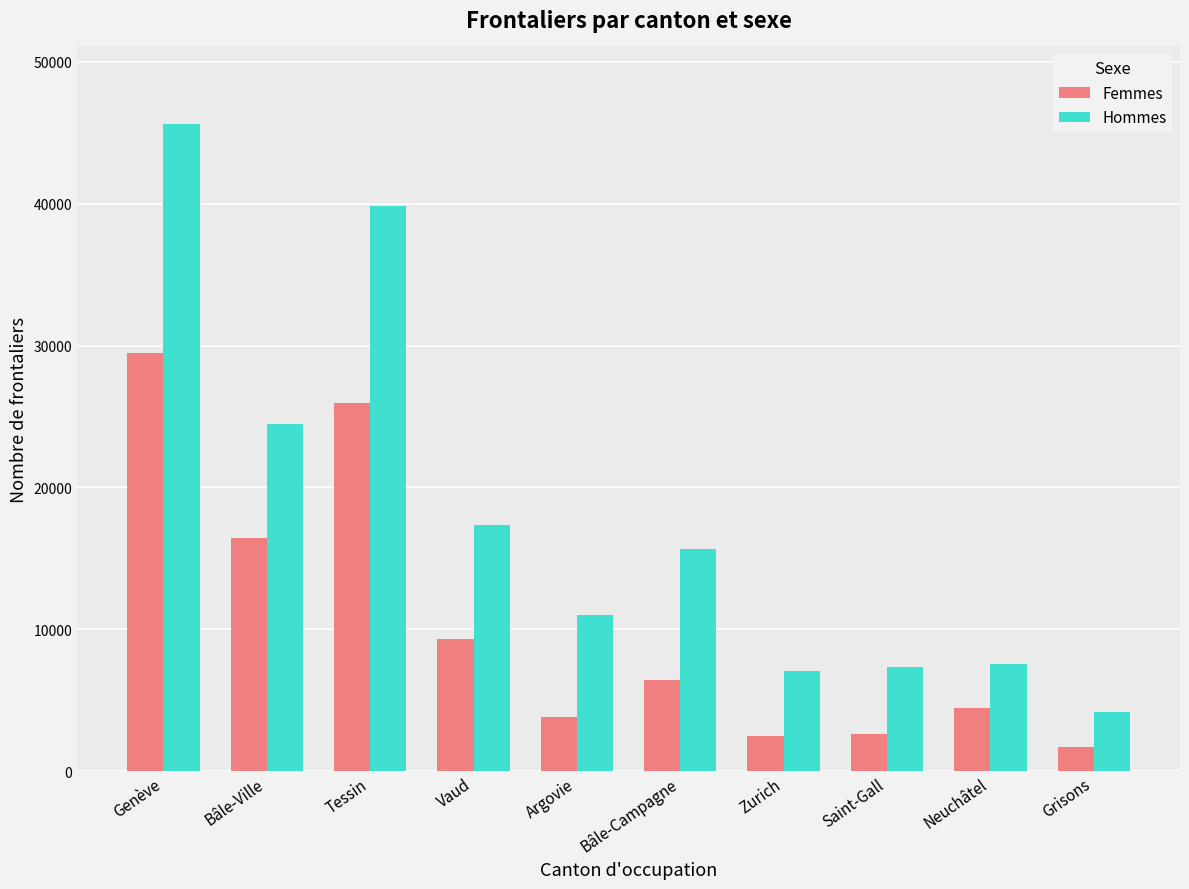

At which label does Femmes reach its minimum?

Grisons